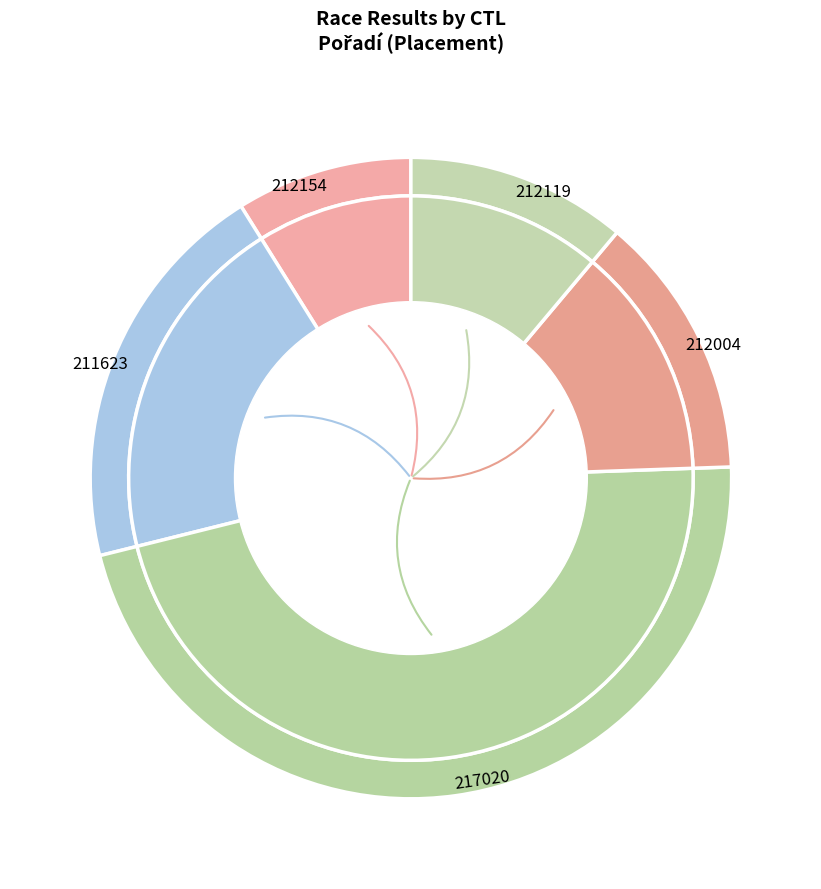

Which slice is the largest?

217020